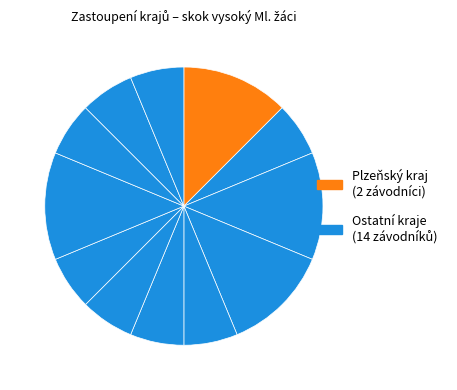

How many segments does this pie chart have?

12